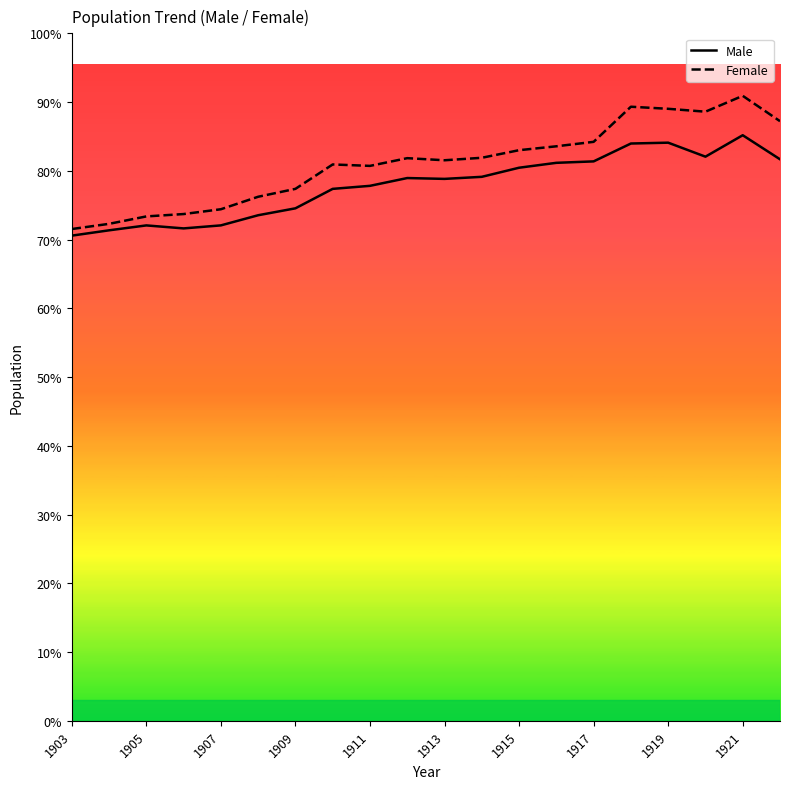

Does the chart display data point markers on the line(s)?

No